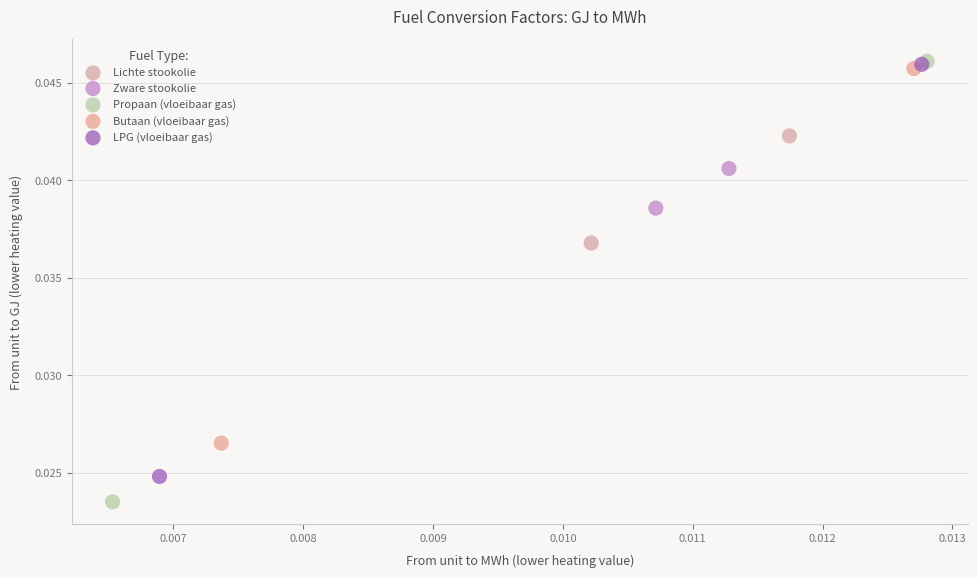

What are all the series names shown in the legend?

Lichte stookolie, Zware stookolie, Propaan (vloeibaar gas), Butaan (vloeibaar gas), LPG (vloeibaar gas)